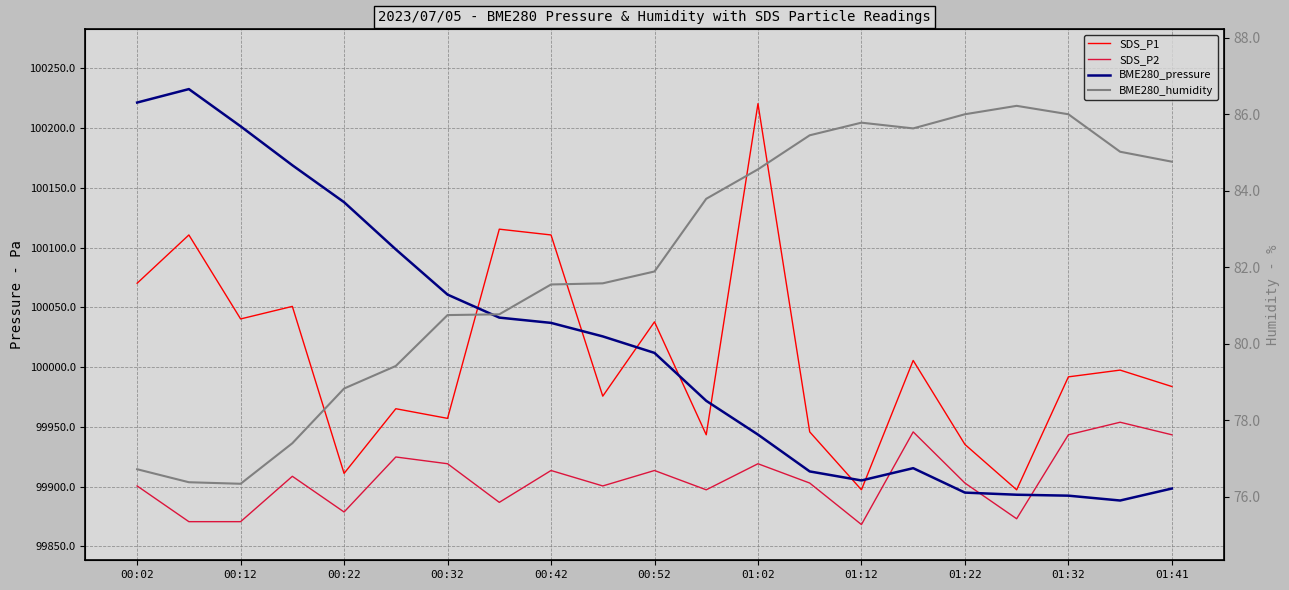

What is the average value of the BME280_pressure series?

100016.9